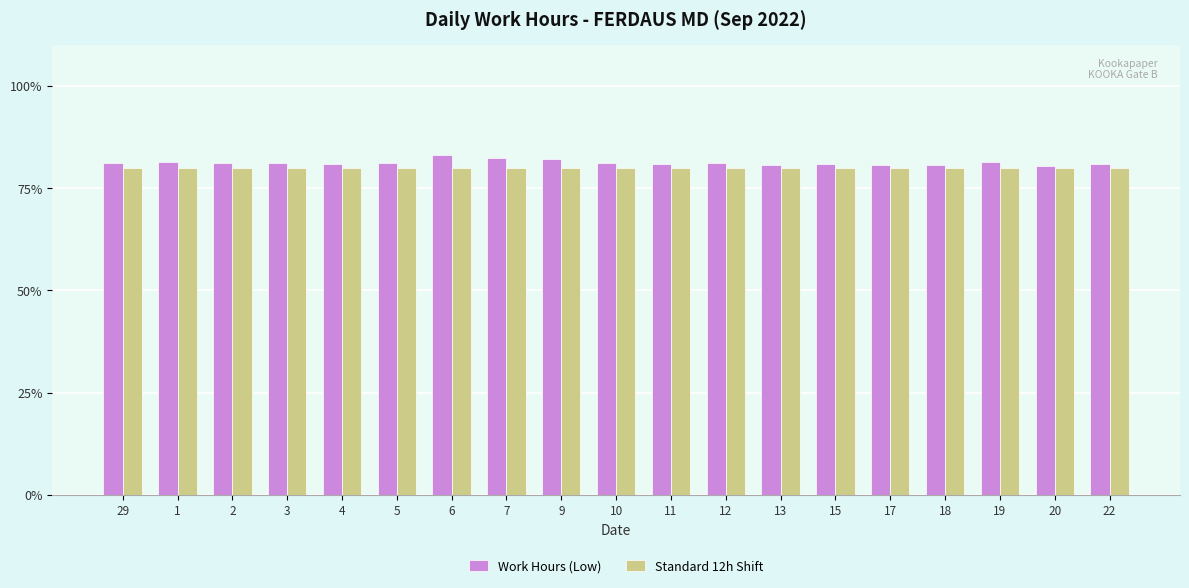

What is the total value across all series at 19?

161.3